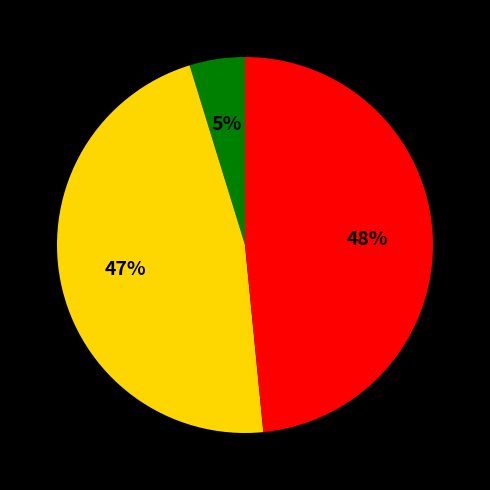

Is there a majority slice in this chart?

No